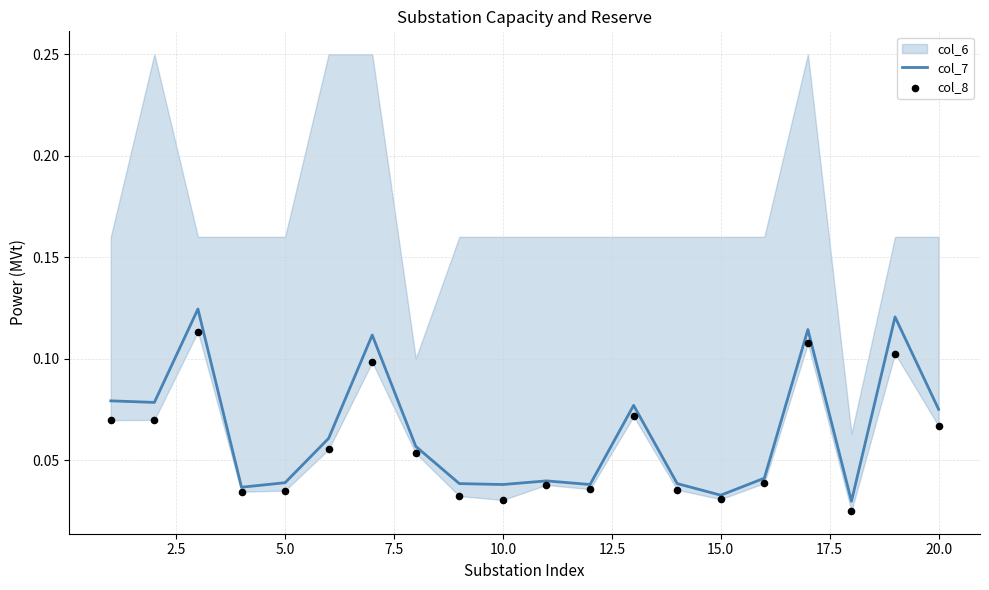

The value of col_7 at 5.0 is 0.1. True or false?

False